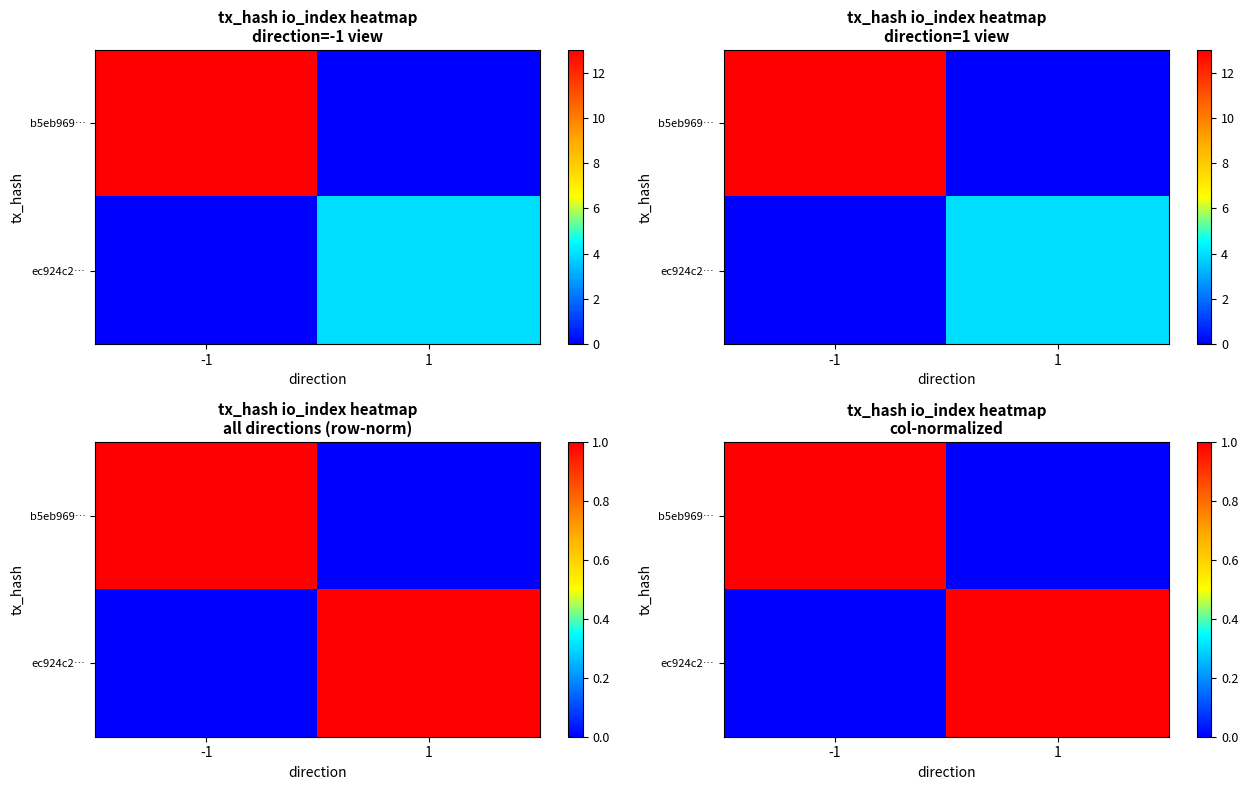

How many b5eb969… values are between 0 and 1?

2